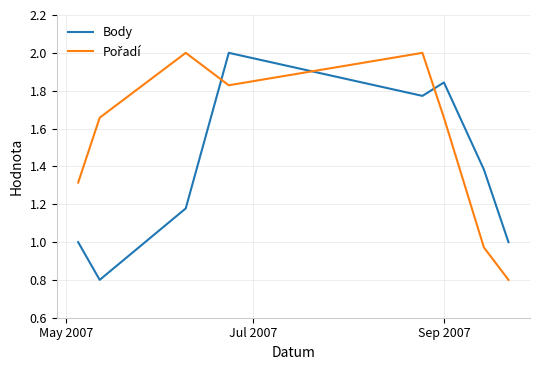

What is the maximum value shown in the chart?

2.0